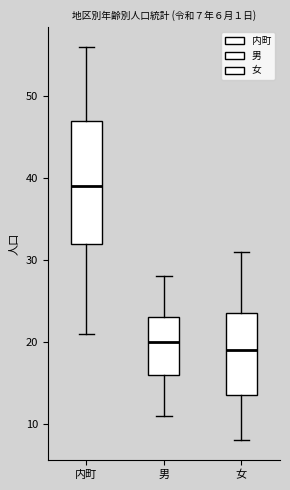

Which box has the highest median line?

内町